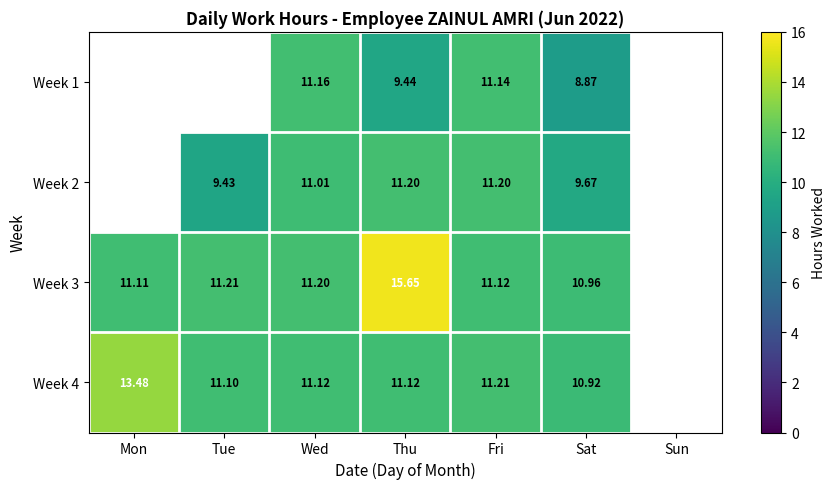

Which series changed the most between Wed and Sat?

Week 1